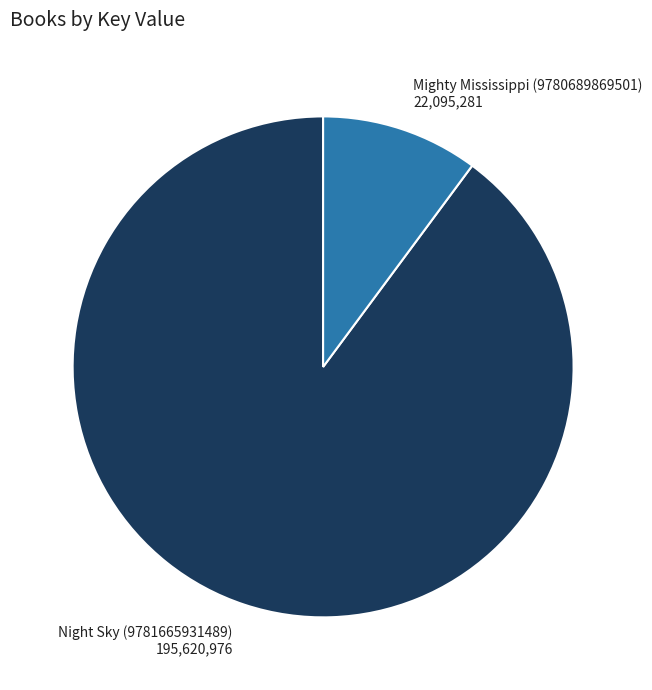

Is there a majority slice in this chart?

Yes